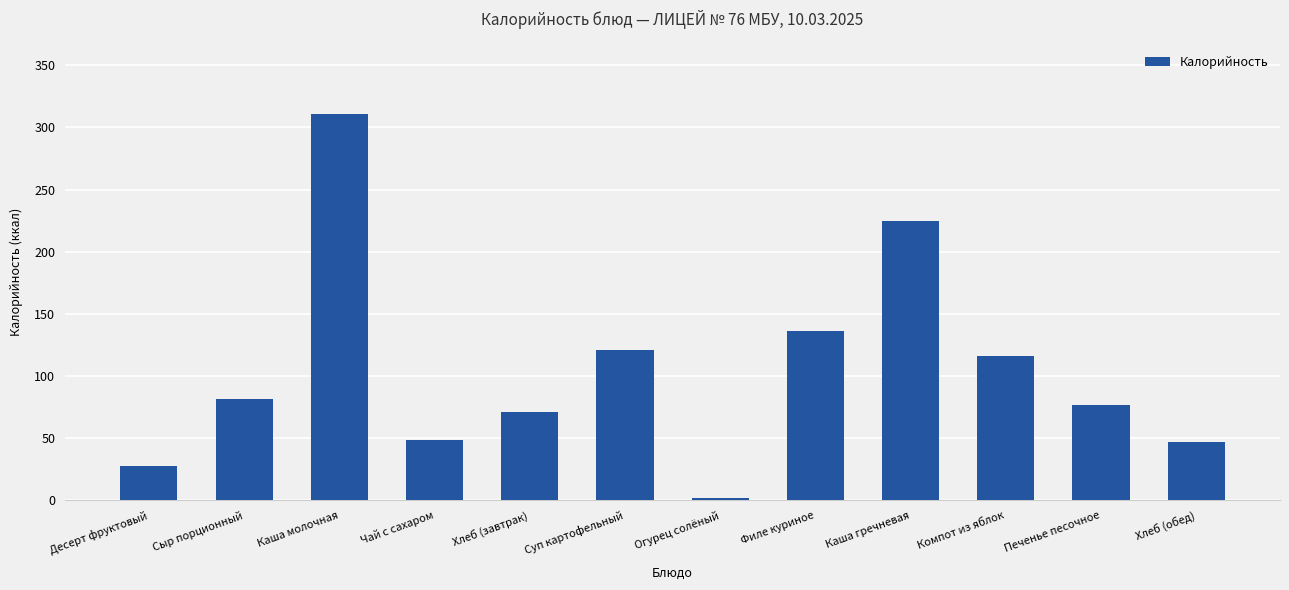

What is the average value?

105.3